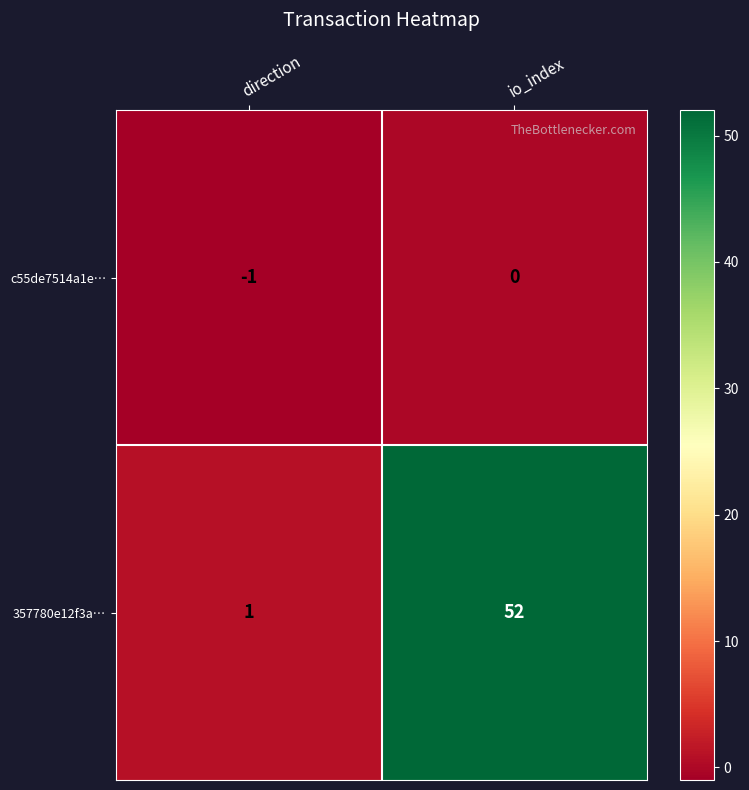

How many values in c55de7514a1e… are below zero?

1